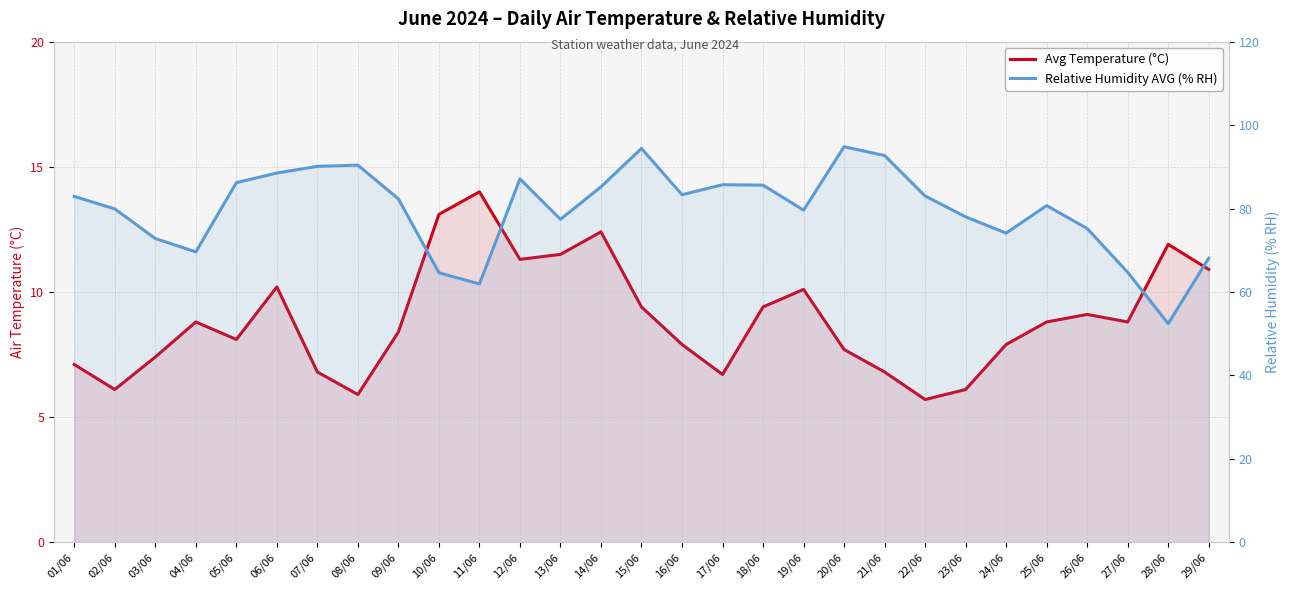

In Avg Temperature (°C), how many points are lower than both neighbors (excluding endpoints)?

7